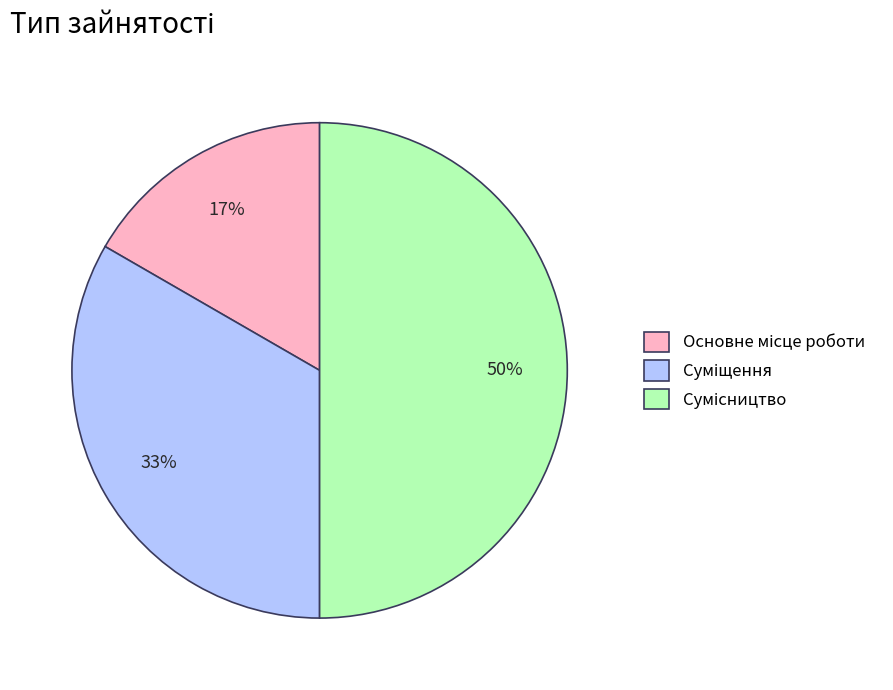

To the nearest percent, what is the average slice percentage?

33%